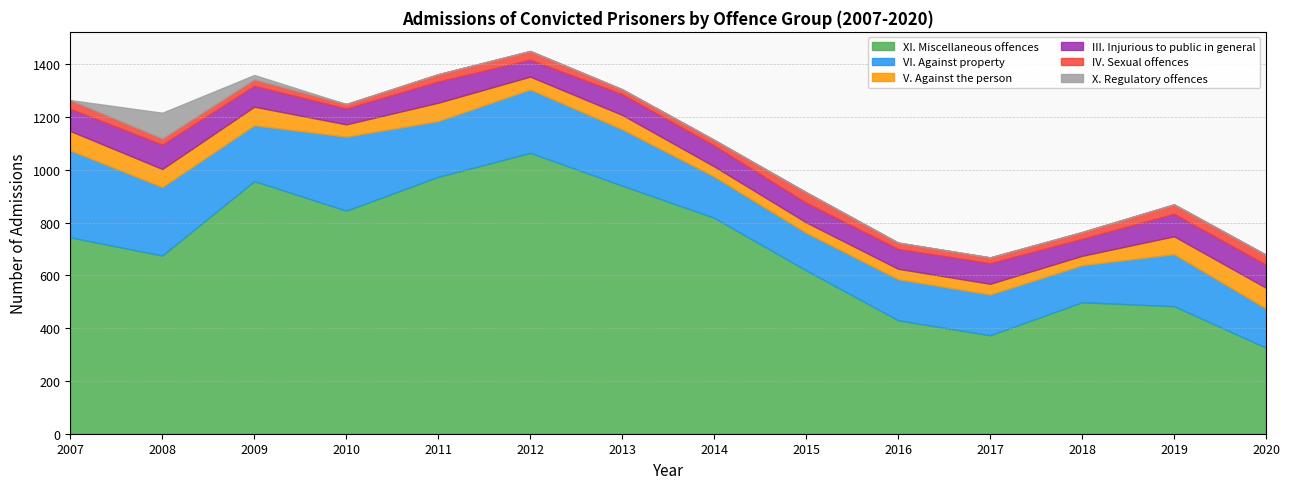

What is the value of the V. Against the person point at the 3rd from the left?

71